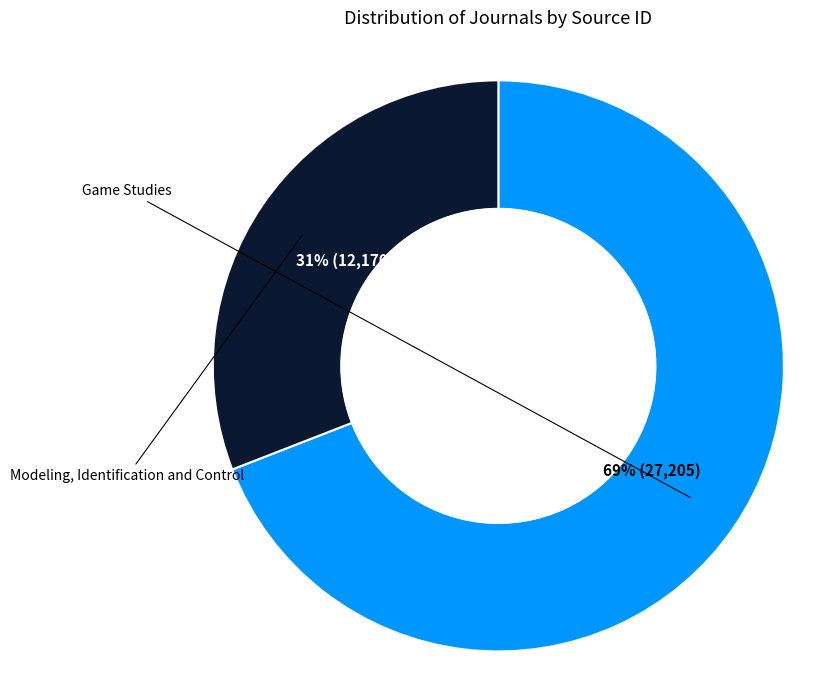

Which slice is the largest?

Game Studies